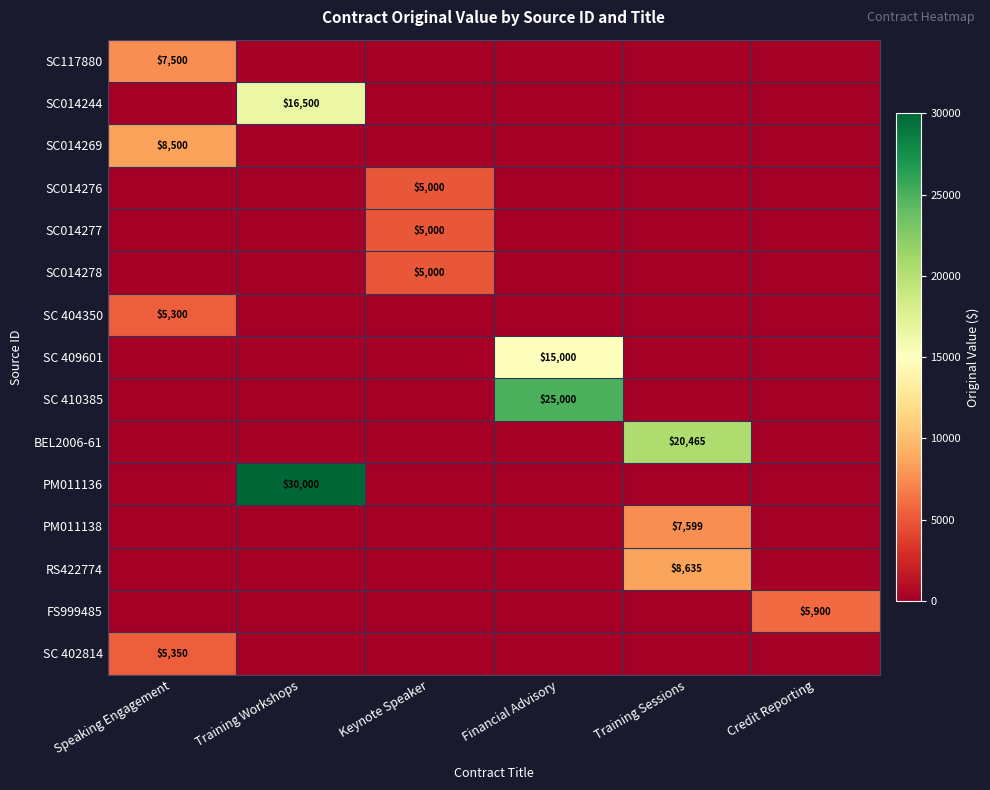

Is it true that SC 410385 equals 25000 at Financial Advisory?

True